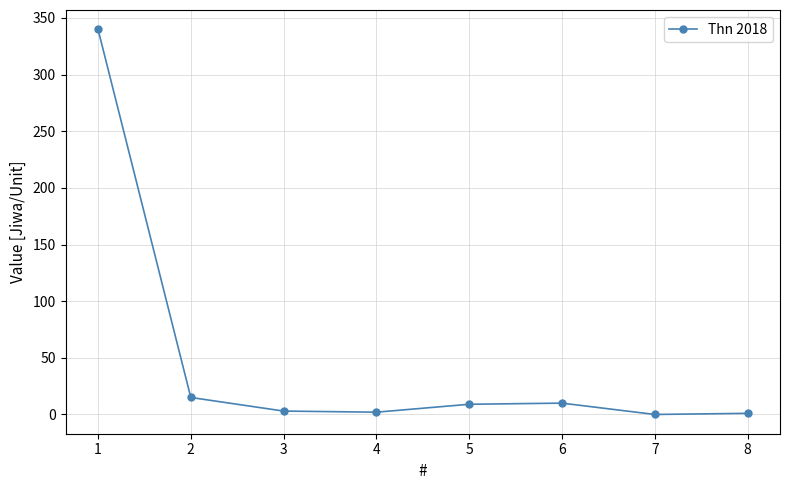

True or false: the data shows 0 at 7.

True